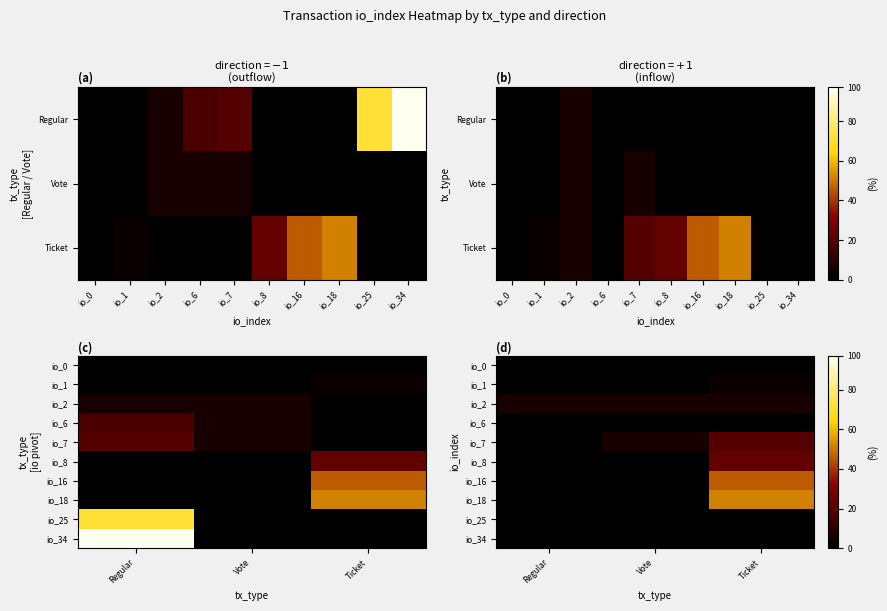

Count the number of data series in this chart.

10